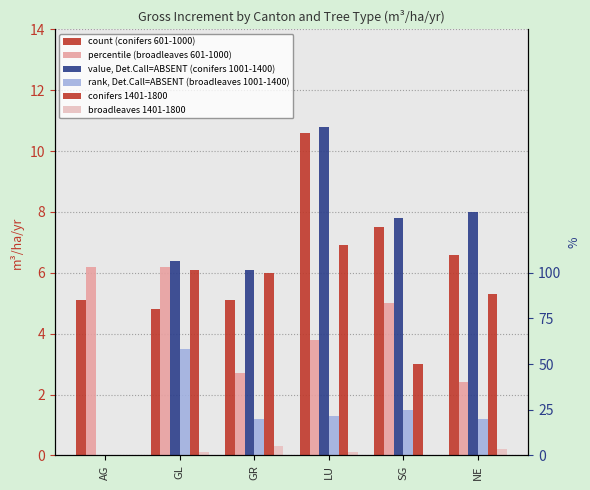

What value does the percentile (broadleaves 601-1000) series have at GL?

6.2